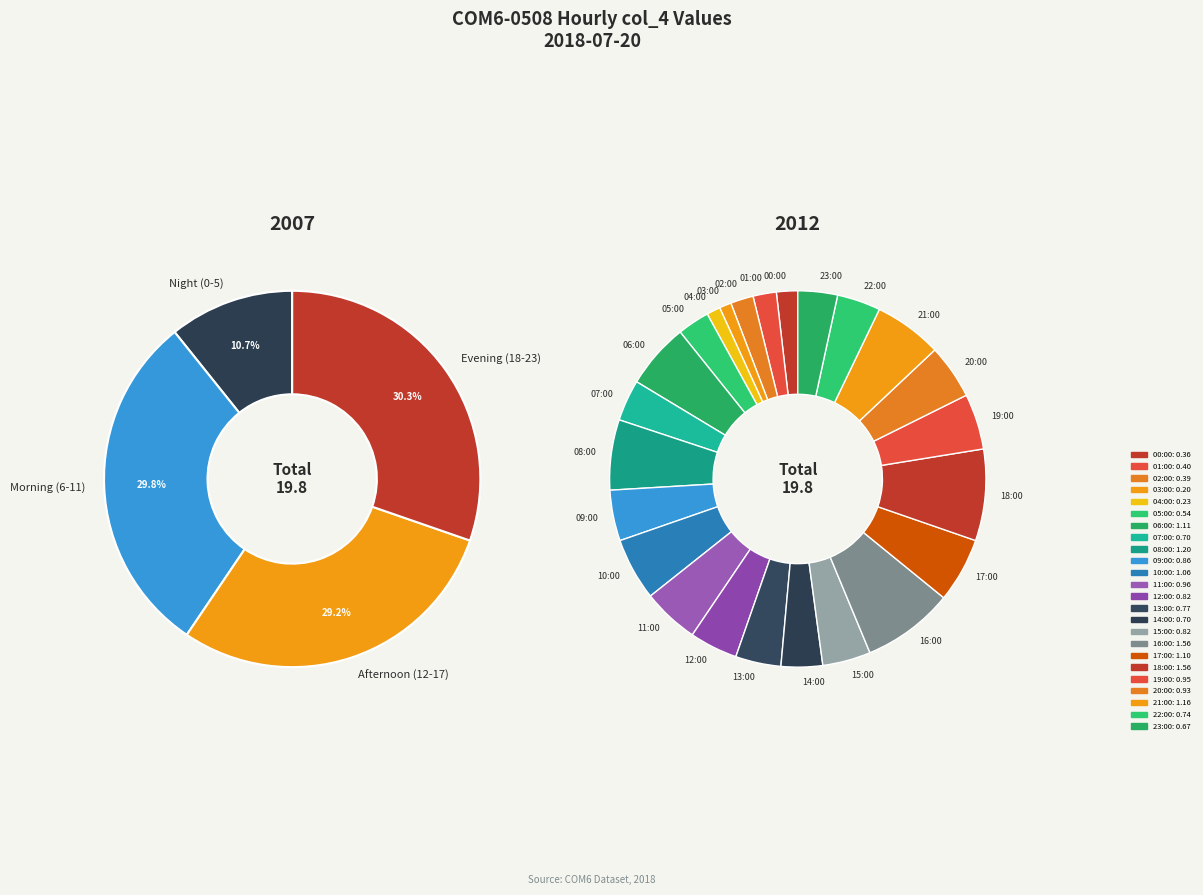

To the nearest percent, what is the difference between the 05:00 and 10:00 slice percentages?

3%